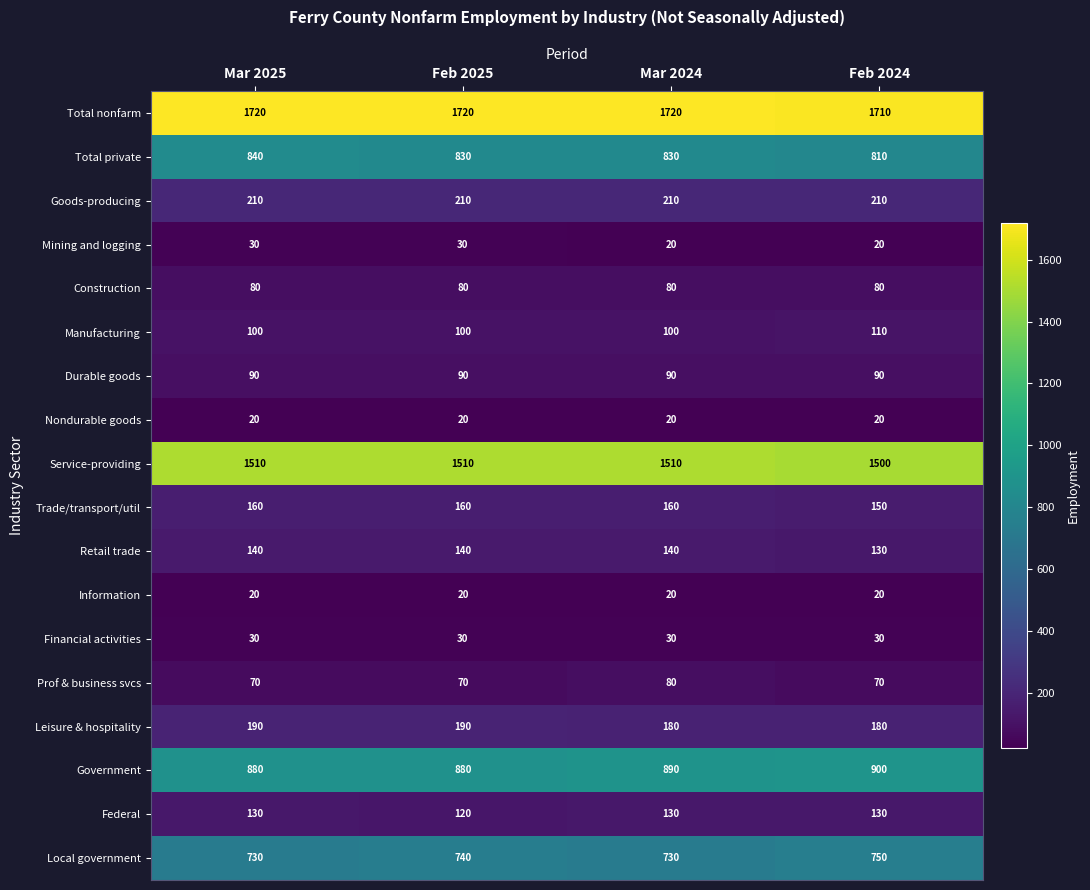

What is the difference between the Retail trade values at Feb 2024 and Mar 2025?

10